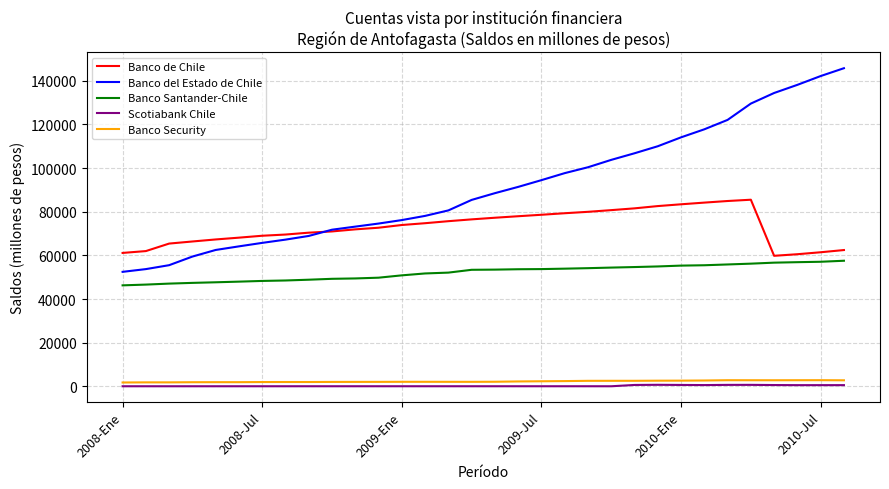

True or false: Banco Santander-Chile and Banco de Chile intersect in this chart.

False